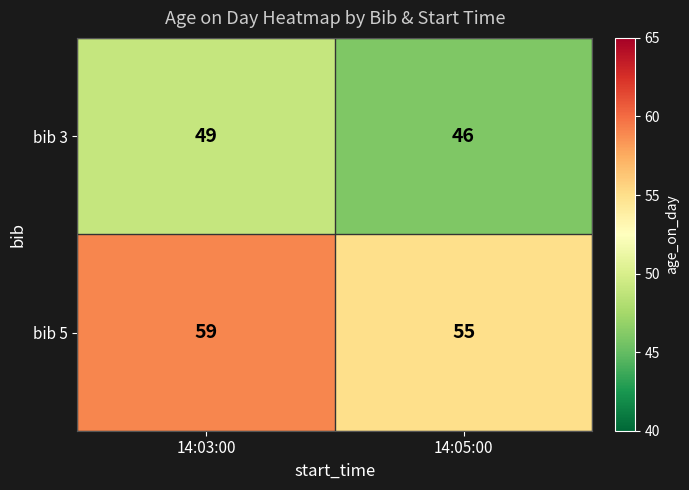

How many data points in bib 3 are less than 49?

1